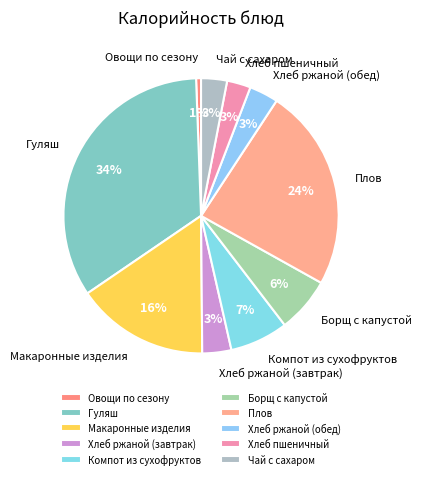

How many segments does this pie chart have?

10